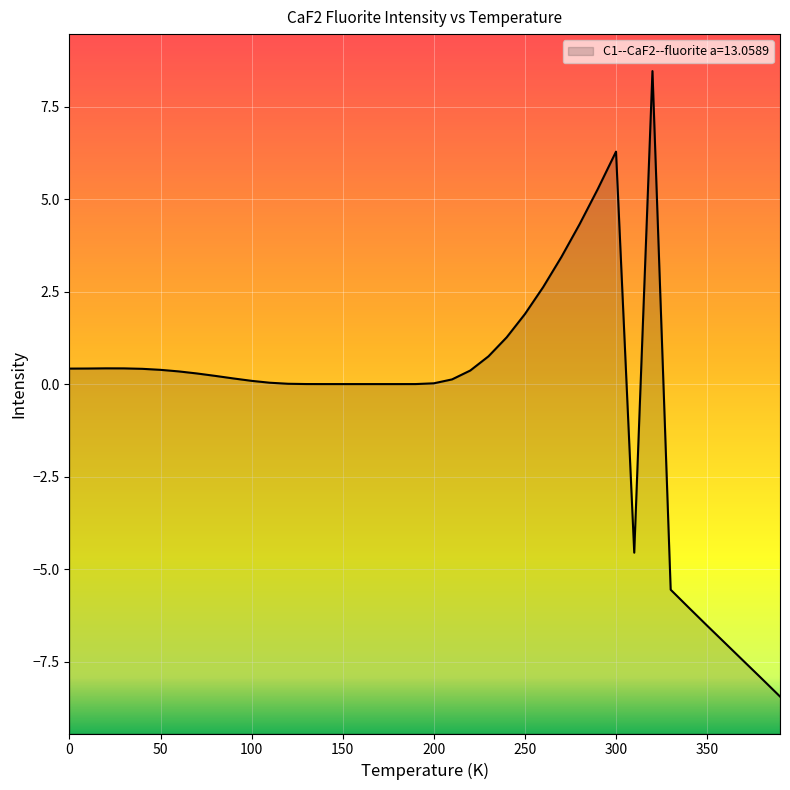

What is the difference between the maximum and minimum values?

16.9